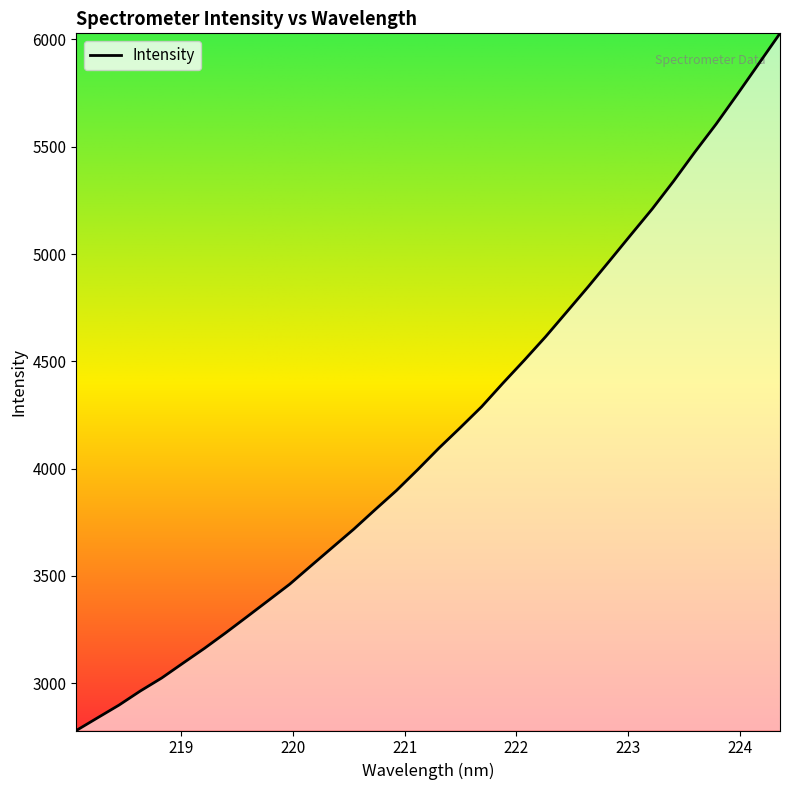

What is the minimum value shown in the chart?

2779.6